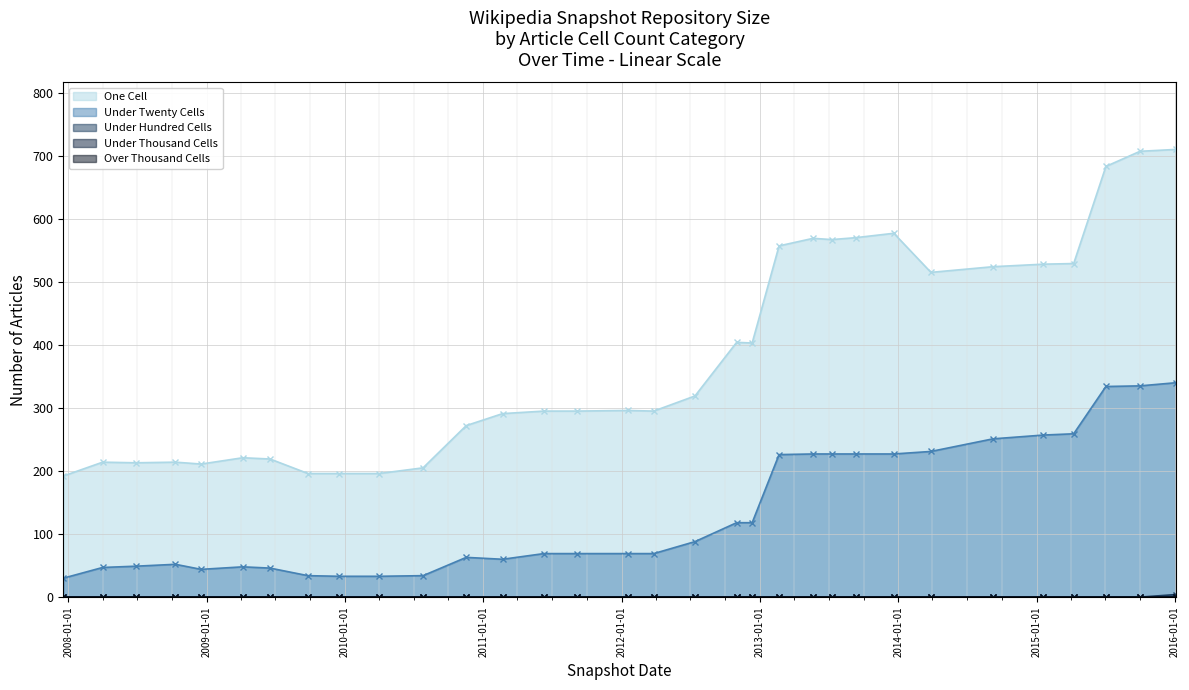

What is the sum of the one_cell values at 2014-03-28 and 2008-04-01?

729